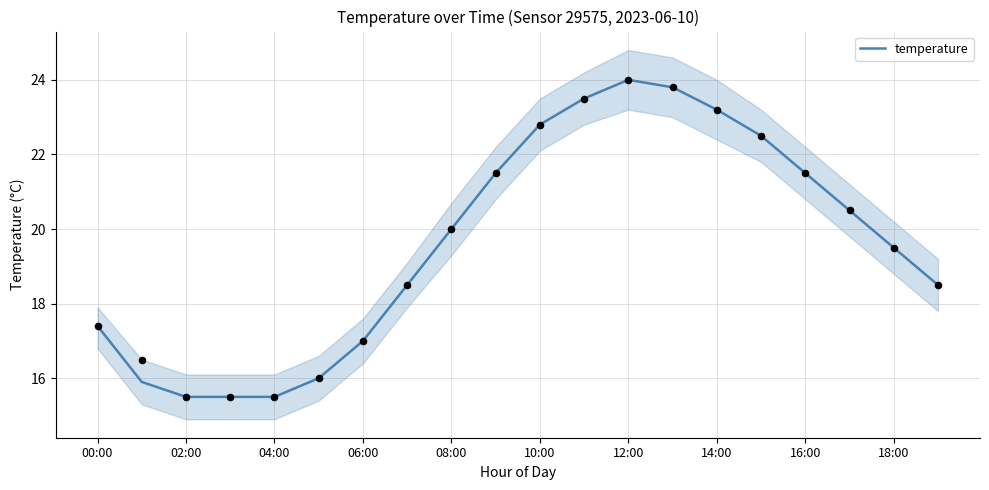

What is the lowest value of the temperature series?

15.5